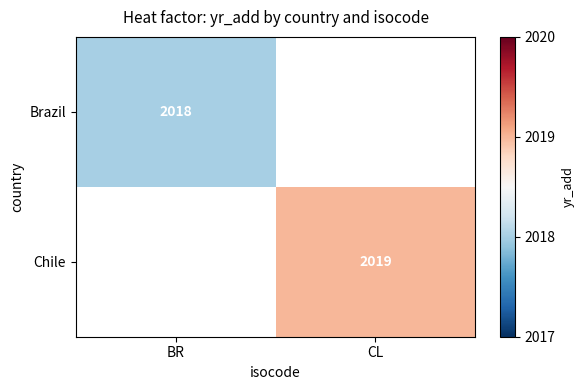

The Brazil series shows 493 at BR. True or false?

False